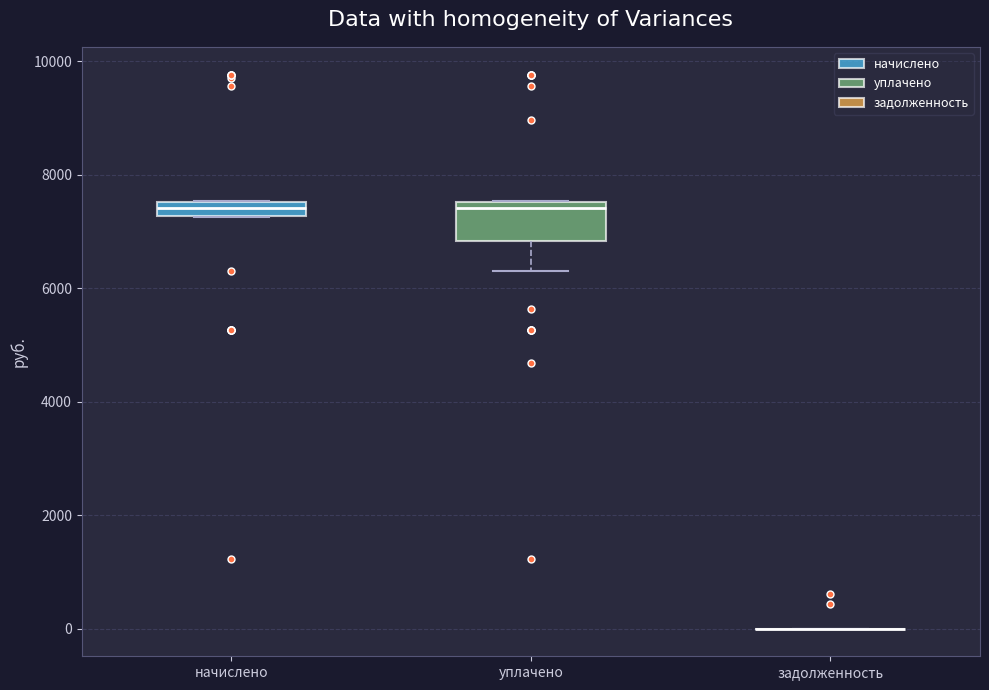

Where does the median line of the box for начислено sit on the y-axis? The values are not printed on the chart, so give them approximately, as read against the axis.

7400